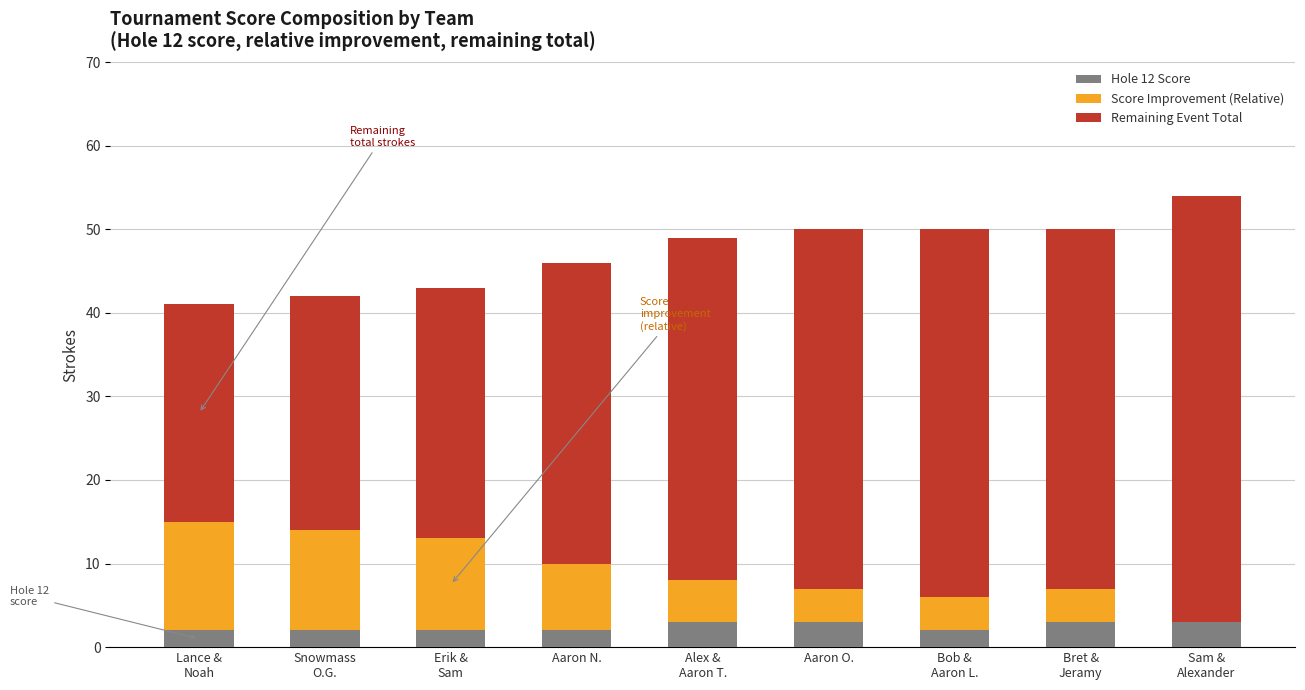

The Hole 12 Score series shows 3 at Aaron O.. True or false?

True